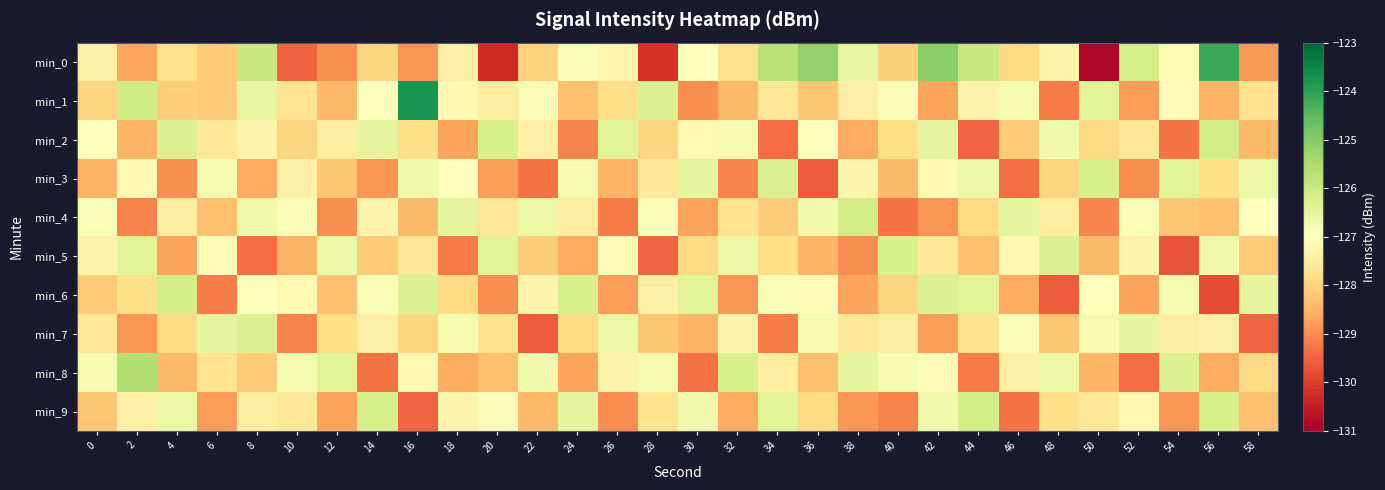

Reading right to left, list all the values displayed in this chart.

min_0: 58=-128.8	56=-124.2	54=-127.1	52=-126.1	50=-130.9	48=-127.3	46=-127.9	44=-126.0	42=-125.1	40=-128.0	38=-126.5	36=-125.2	34=-125.7	32=-127.8	30=-127.0	28=-130.2	26=-127.3	24=-126.9	22=-128.0	20=-130.3	18=-127.4	16=-128.9	14=-128.0	12=-129.0	10=-129.5	8=-126.0	6=-128.1	4=-127.8	2=-128.7	0=-127.4
min_1: 58=-127.7	56=-128.5	54=-127.1	52=-128.8	50=-126.4	48=-129.2	46=-126.8	44=-127.3	42=-128.7	40=-126.9	38=-127.4	36=-128.2	34=-127.6	32=-128.4	30=-129.0	28=-126.3	26=-127.8	24=-128.3	22=-126.9	20=-127.5	18=-127.2	16=-123.8	14=-127.0	12=-128.4	10=-127.7	8=-126.5	6=-128.1	4=-128.1	2=-126.1	0=-128.0
min_2: 58=-128.4	56=-126.1	54=-129.3	52=-127.6	50=-127.9	48=-126.7	46=-128.1	44=-129.5	42=-126.5	40=-127.8	38=-128.6	36=-127.0	34=-129.4	32=-126.8	30=-127.2	28=-128.0	26=-126.4	24=-129.1	22=-127.4	20=-126.2	18=-128.7	16=-127.8	14=-126.5	12=-127.5	10=-128.0	8=-127.3	6=-127.6	4=-126.3	2=-128.5	0=-127.0
min_3: 58=-126.6	56=-127.8	54=-126.4	52=-129.0	50=-126.2	48=-128.0	46=-129.4	44=-126.6	42=-127.2	40=-128.4	38=-127.3	36=-129.6	34=-126.3	32=-129.1	30=-126.5	28=-127.6	26=-128.5	24=-126.8	22=-129.3	20=-128.8	18=-127.0	16=-126.7	14=-128.9	12=-128.2	10=-127.4	8=-128.6	6=-126.8	4=-129.0	2=-127.2	0=-128.5
min_4: 58=-127.0	56=-128.3	54=-128.2	52=-126.9	50=-129.1	48=-127.5	46=-126.5	44=-127.9	42=-128.9	40=-129.3	38=-126.1	36=-126.7	34=-128.1	32=-127.7	30=-128.7	28=-126.9	26=-129.2	24=-127.5	22=-126.6	20=-127.6	18=-126.5	16=-128.4	14=-127.3	12=-129.0	10=-126.9	8=-126.7	6=-128.3	4=-127.5	2=-129.1	0=-126.9
min_5: 58=-128.1	56=-126.7	54=-129.7	52=-127.3	50=-128.4	48=-126.3	46=-127.2	44=-128.3	42=-127.6	40=-126.2	38=-129.0	36=-128.5	34=-127.8	32=-126.6	30=-127.9	28=-129.5	26=-127.1	24=-128.6	22=-128.1	20=-126.4	18=-129.2	16=-127.6	14=-128.1	12=-126.6	10=-128.5	8=-129.4	6=-127.1	4=-128.7	2=-126.4	0=-127.3
min_6: 58=-126.5	56=-129.8	54=-126.8	52=-128.7	50=-127.0	48=-129.6	46=-128.6	44=-126.4	42=-126.3	40=-128.0	38=-128.7	36=-127.1	34=-126.9	32=-128.9	30=-126.4	28=-127.4	26=-128.8	24=-126.2	22=-127.3	20=-129.0	18=-127.9	16=-126.3	14=-126.9	12=-128.3	10=-127.2	8=-127.0	6=-129.2	4=-126.1	2=-127.8	0=-128.1
min_7: 58=-129.5	56=-127.4	54=-127.5	52=-126.5	50=-126.8	48=-128.2	46=-126.9	44=-127.7	42=-128.8	40=-127.5	38=-127.6	36=-126.8	34=-129.2	32=-127.3	30=-128.5	28=-128.2	26=-126.6	24=-127.9	22=-129.6	20=-127.7	18=-126.8	16=-128.0	14=-127.4	12=-127.8	10=-129.1	8=-126.3	6=-126.5	4=-127.9	2=-128.9	0=-127.6
min_8: 58=-127.9	56=-128.6	54=-126.3	52=-129.4	50=-128.5	48=-126.6	46=-127.4	44=-129.2	42=-127.1	40=-126.8	38=-126.5	36=-128.3	34=-127.5	32=-126.2	30=-129.3	28=-126.8	26=-127.3	24=-128.7	22=-126.7	20=-128.3	18=-128.6	16=-127.2	14=-129.3	12=-126.4	10=-126.8	8=-128.1	6=-127.7	4=-128.4	2=-125.6	0=-126.8
min_9: 58=-128.3	56=-126.2	54=-128.9	52=-127.2	50=-127.6	48=-127.8	46=-129.3	44=-126.1	42=-126.7	40=-129.1	38=-128.9	36=-127.9	34=-126.4	32=-128.6	30=-126.7	28=-127.7	26=-129.0	24=-126.5	22=-128.4	20=-126.9	18=-127.3	16=-129.5	14=-126.2	12=-128.7	10=-127.6	8=-127.5	6=-128.8	4=-126.6	2=-127.4	0=-128.2